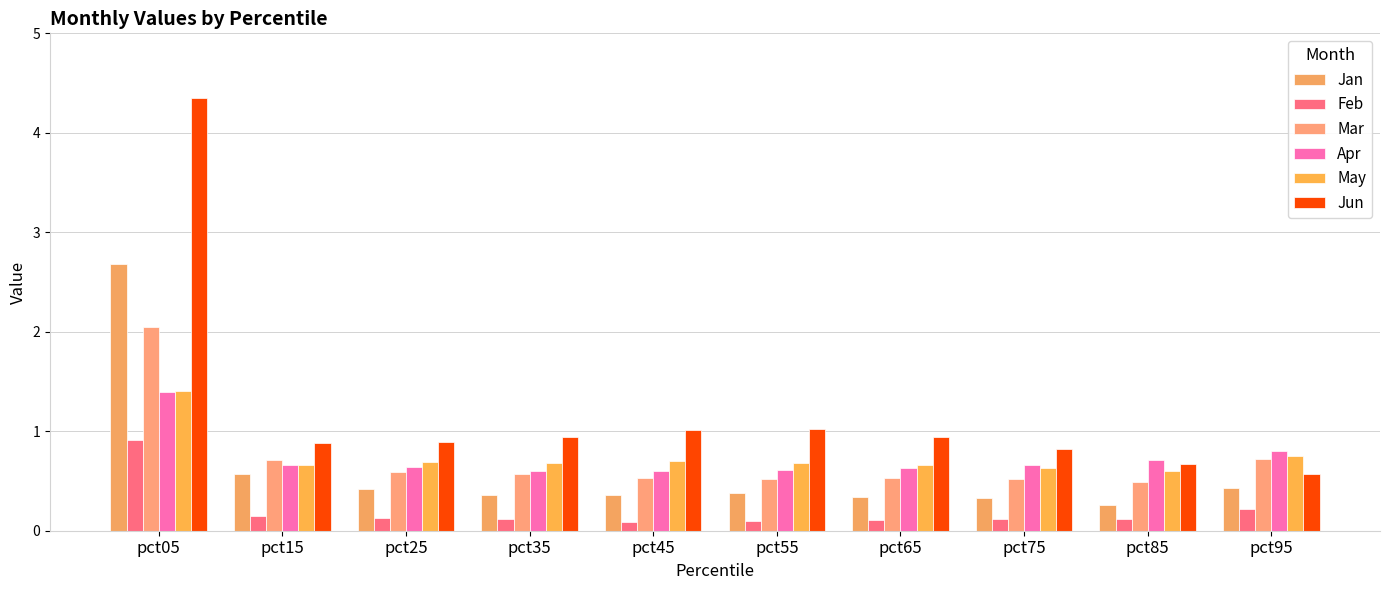

Which series has the largest range (max minus min)?

Jun